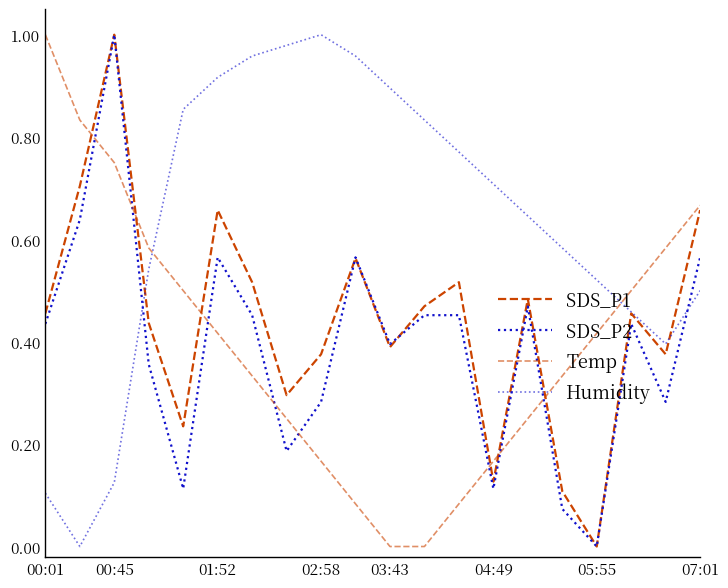

How many interior local peaks does the Humidity series have?

1